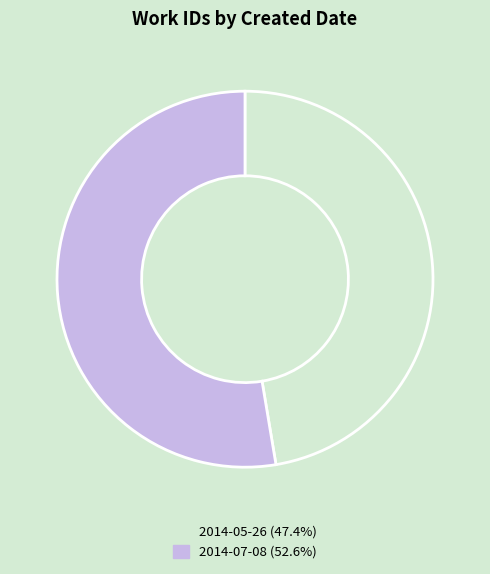

Is 2014-07-08 the majority of the pie?

Yes